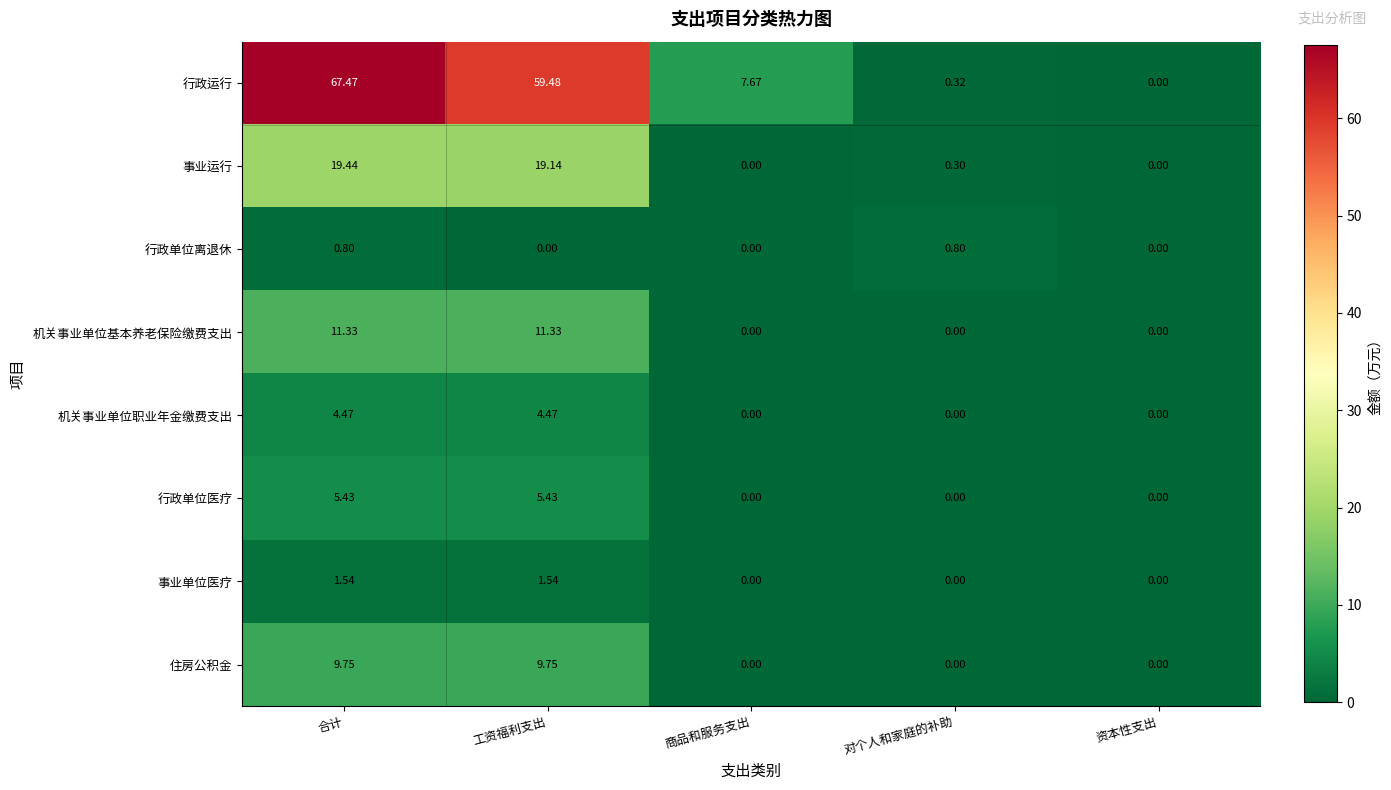

Which series has the widest spread of values?

行政运行